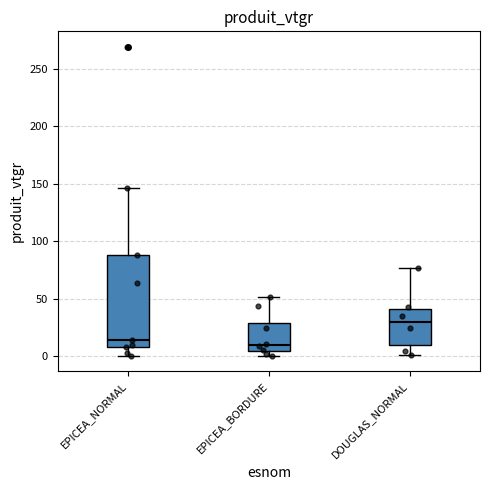

Reading left to right, read every box against the y-axis: the position of its median line, the range the box covers, and the ends of its whiskers. The values are not printed on the chart, so give them approximately, as read against the axis.

EPICEA_NORMAL: median 15, box 10 to 90, whiskers 0 to 145
EPICEA_BORDURE: median 10, box 5 to 30, whiskers 0 to 50
DOUGLAS_NORMAL: median 30, box 10 to 40, whiskers 0 to 75